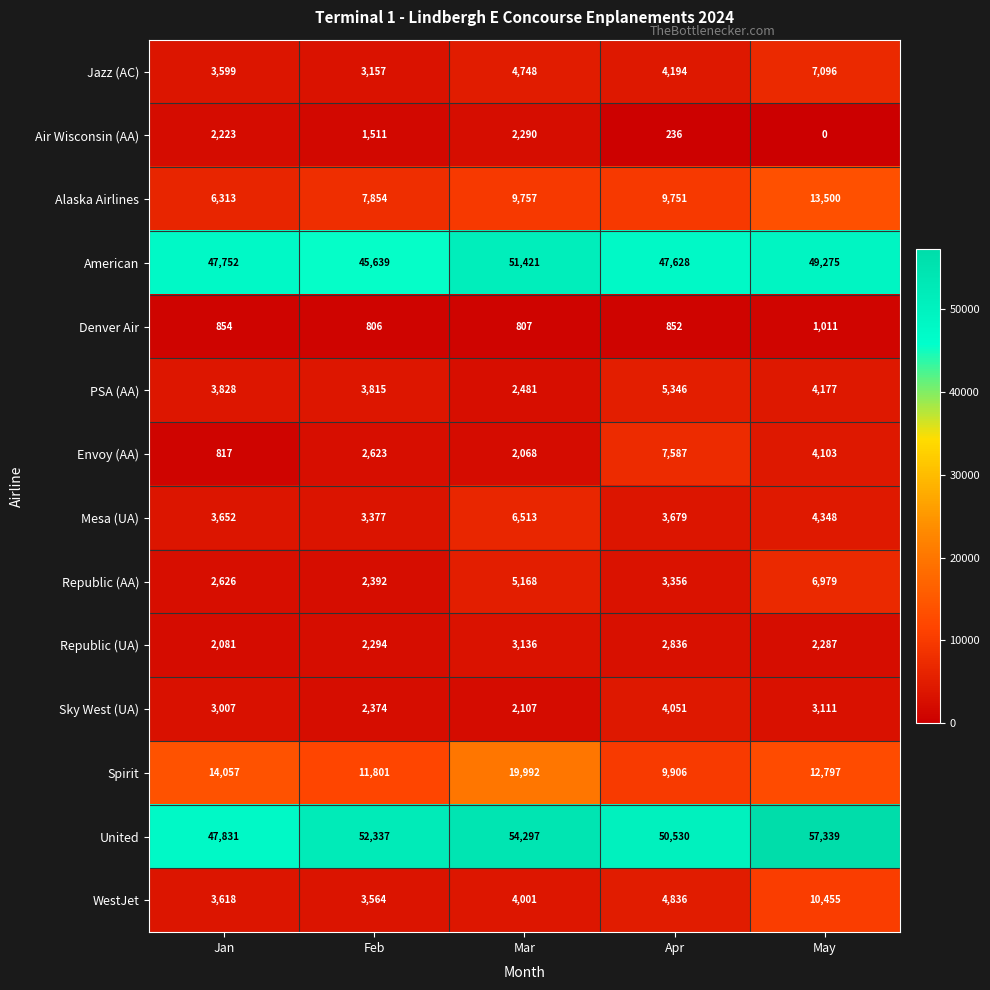

At which label does Alaska Airlines first exceed 9751?

Mar